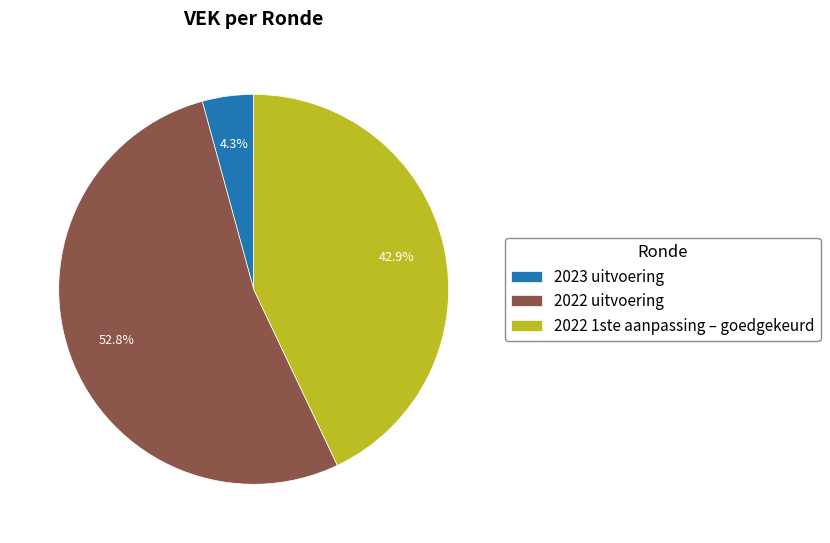

Is there a majority slice in this chart?

Yes